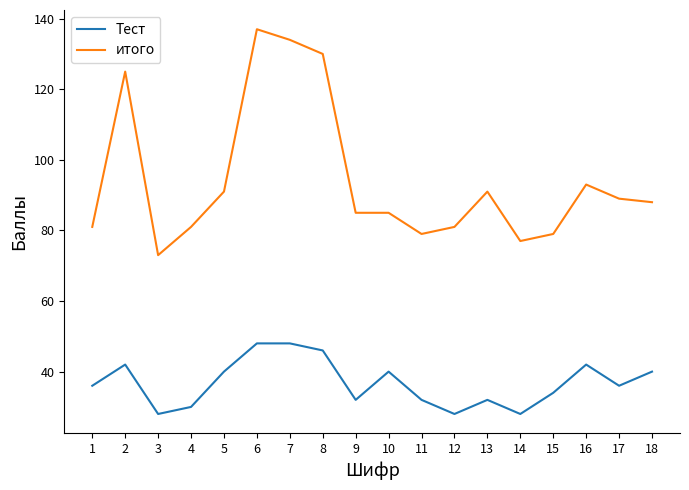

What is the greatest value displayed?

137